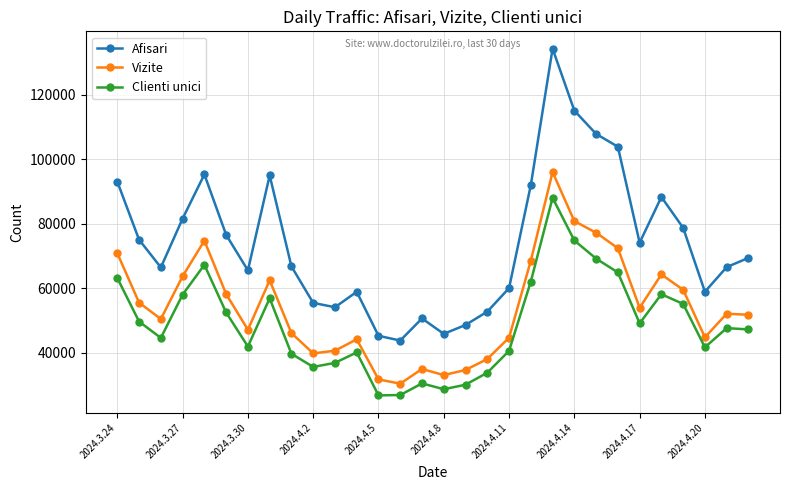

Rank the series by their average value, from lowest to highest.

Clienti unici, Vizite, Afisari